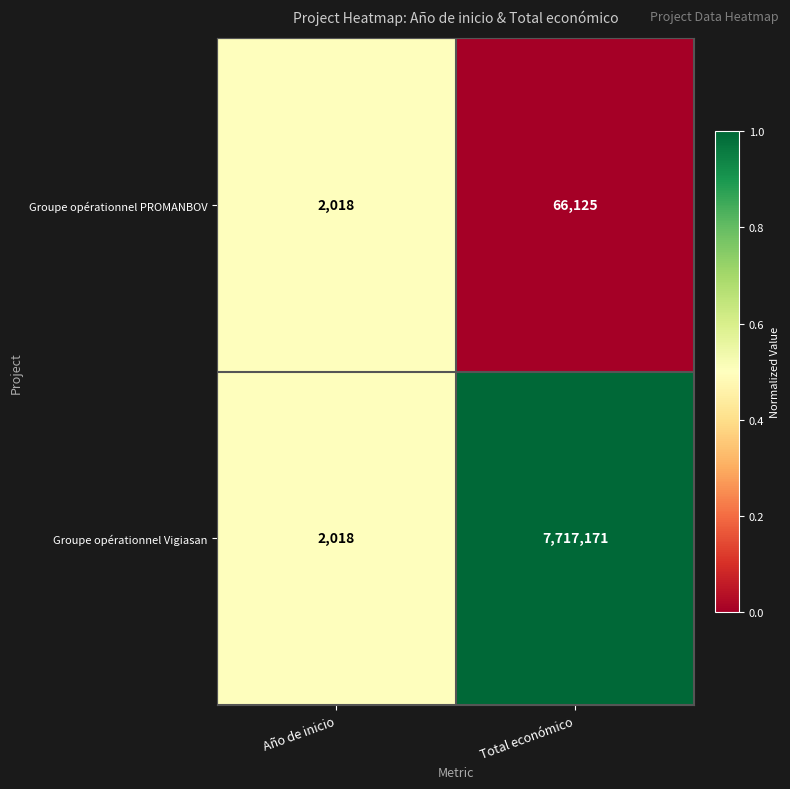

List the series in order of their peak value, highest first.

Groupe opérationnel Vigiasan, Groupe opérationnel PROMANBOV